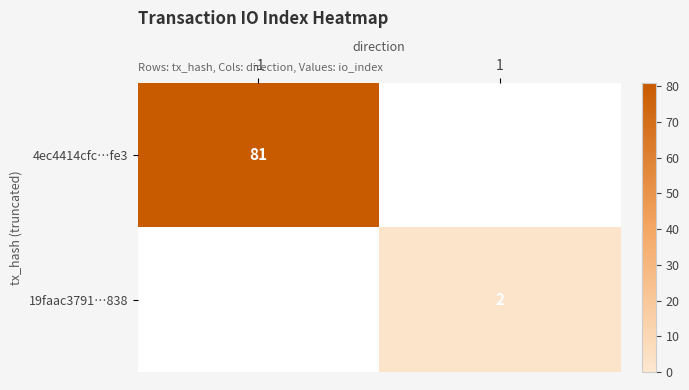

The value of 19faac3791…838 at 1 is 2. True or false?

True